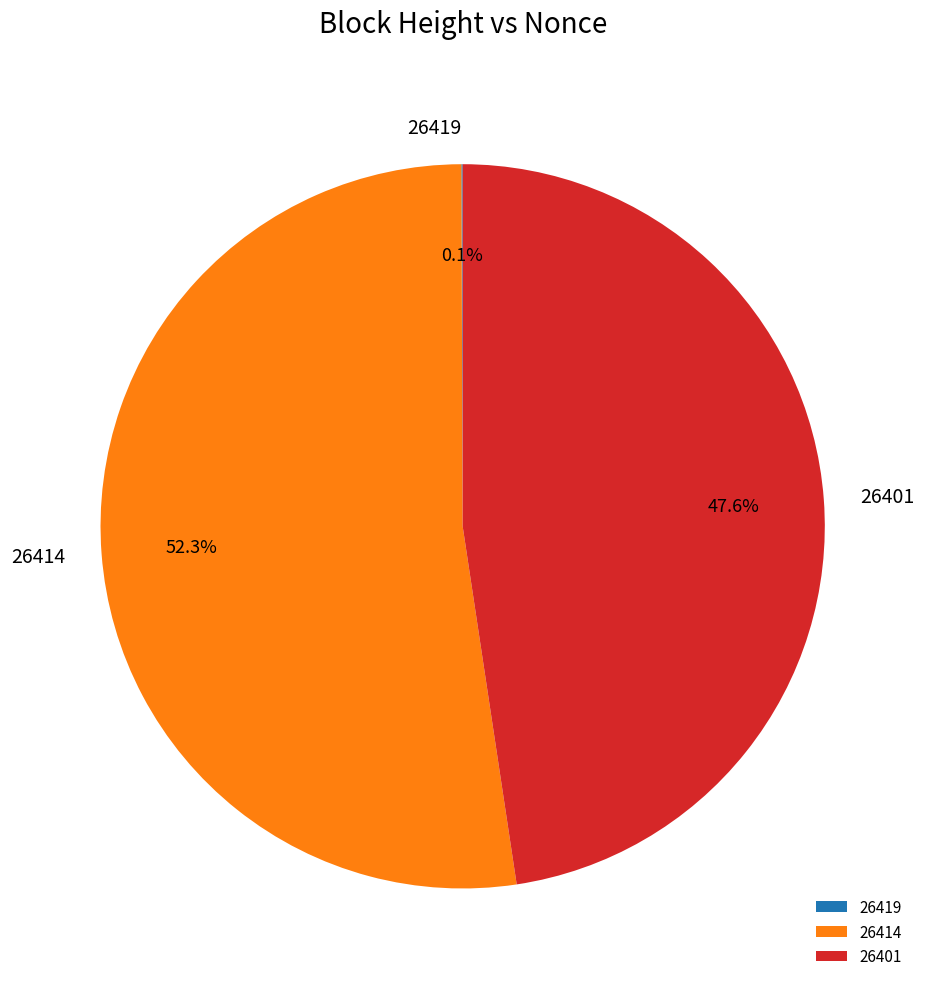

What is the majority slice?

26414